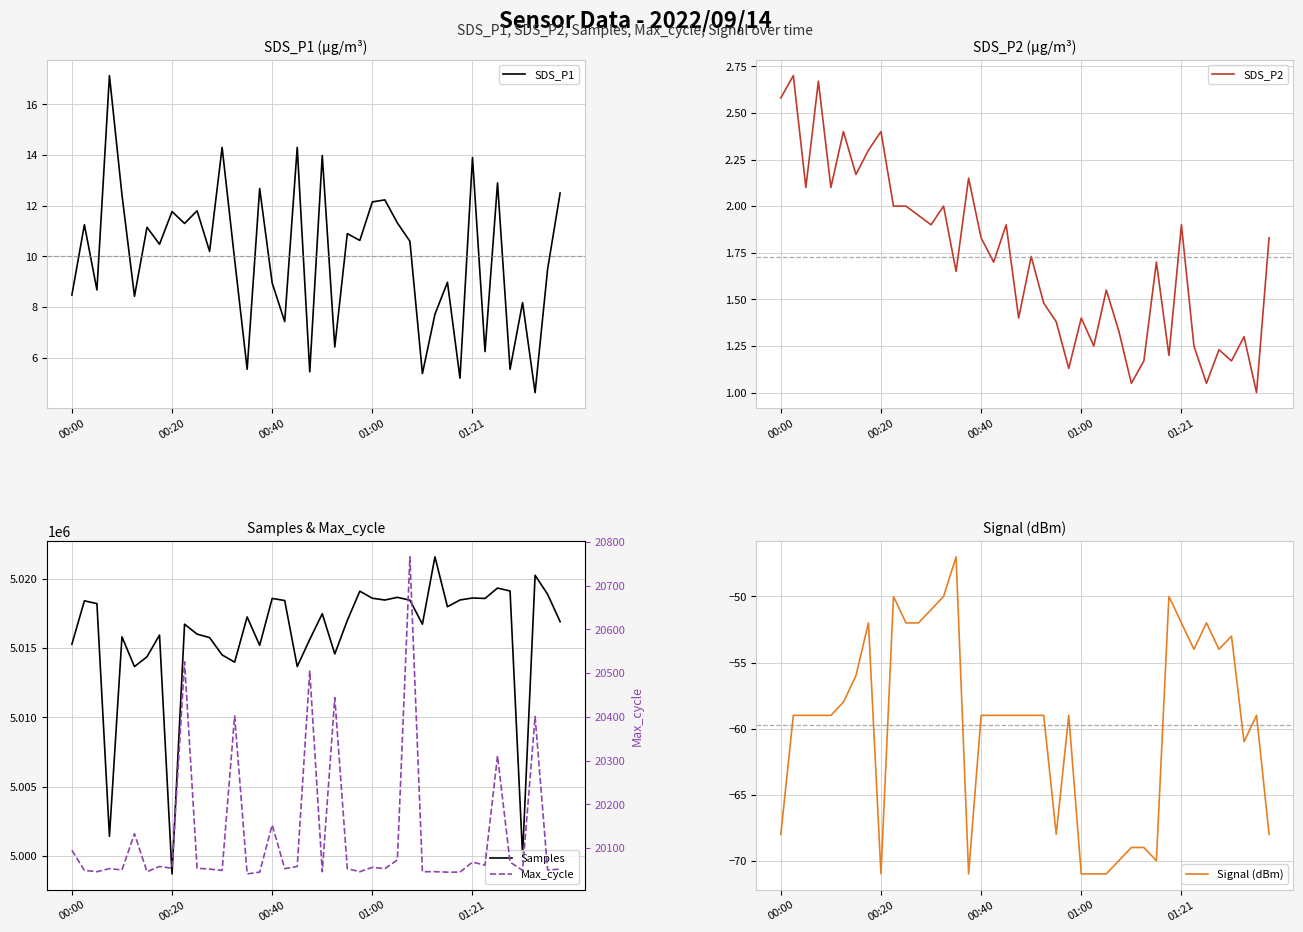

What are all the series names shown in the legend?

SDS_P1, SDS_P2, Samples, Max_cycle, Signal (dBm)